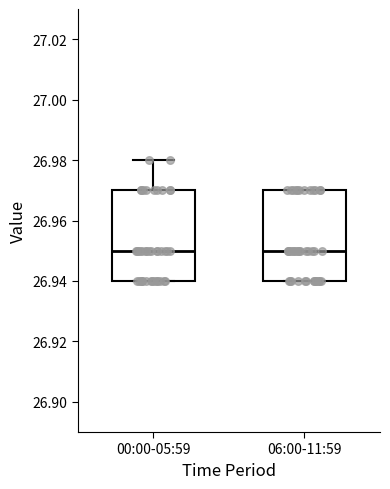

Reading left to right, read every box against the y-axis: the position of its median line, the range the box covers, and the ends of its whiskers. The values are not printed on the chart, so give them approximately, as read against the axis.

00:00-05:59: median 26.95, box 26.94 to 26.97, whiskers 26.94 to 26.98
06:00-11:59: median 26.95, box 26.94 to 26.97, whiskers 26.94 to 26.97